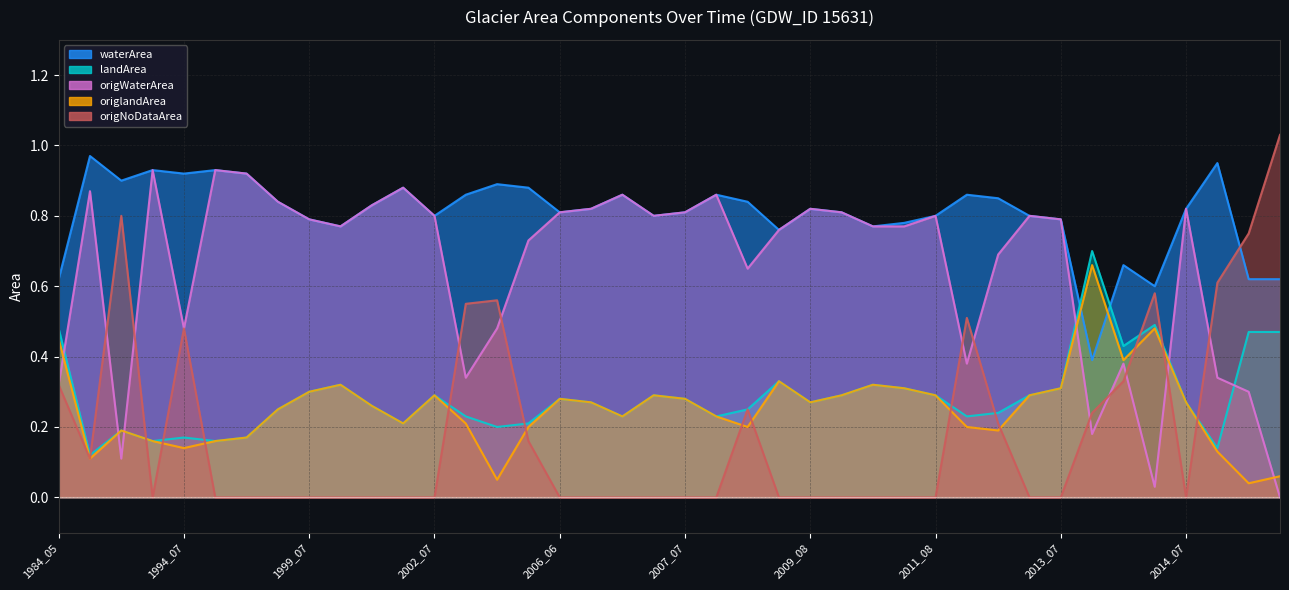

What is the total value across all series at 2012_05?

2.2